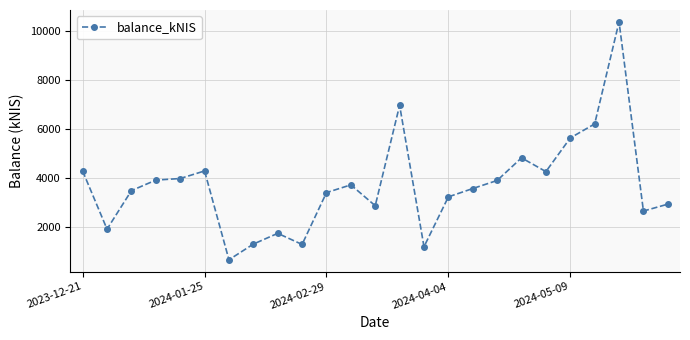

What is the value of the 4th point from the left?

3913.2